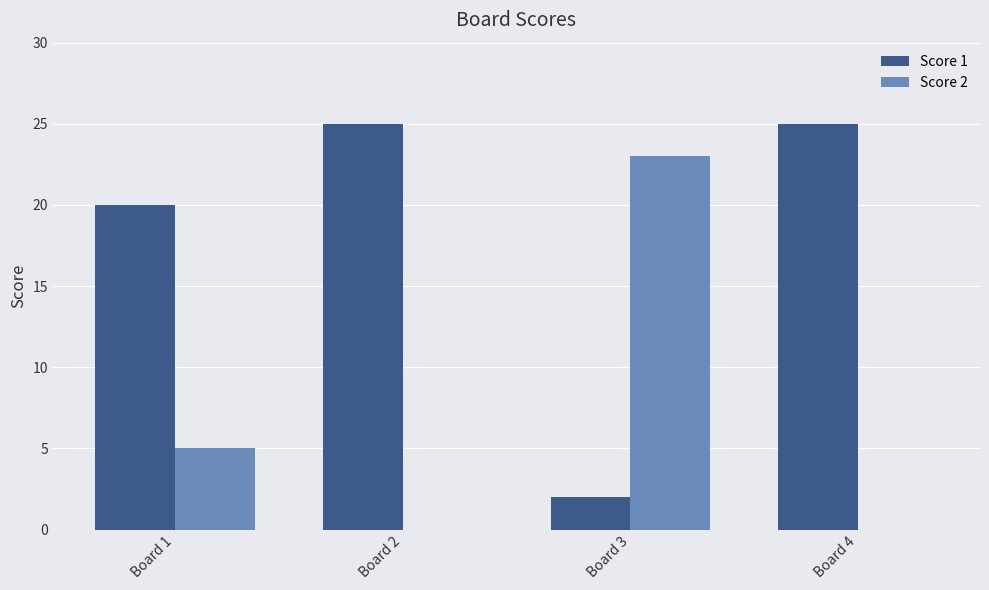

Is it true that Score 2 equals 13 at Board 4?

False